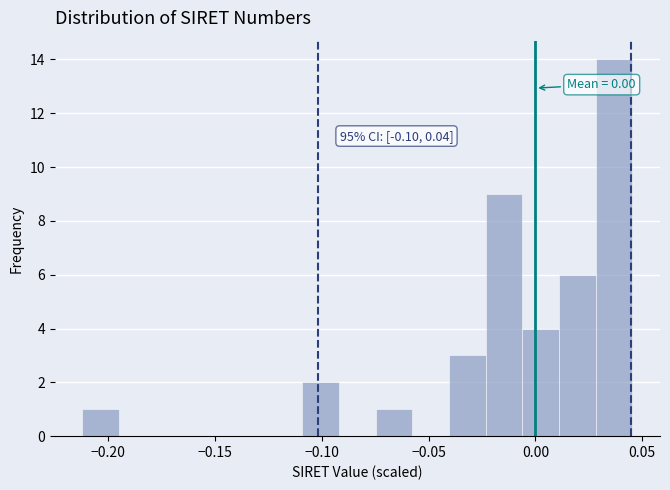

Around what value on the x-axis is the tallest bar? Give the approximate position of its centre, as read against the axis.

0.035